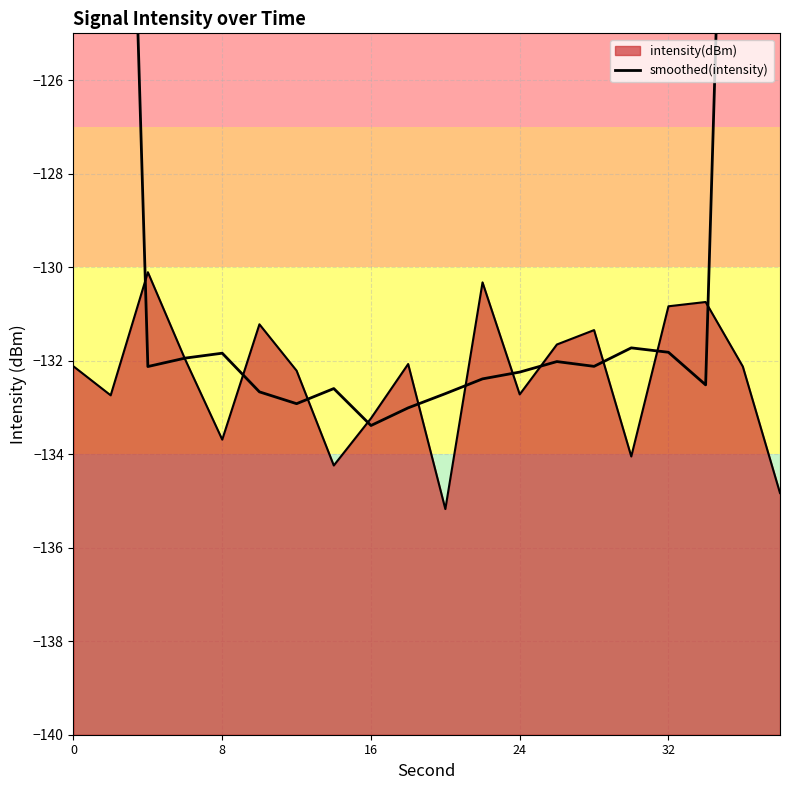

How many data points are above -132?

8